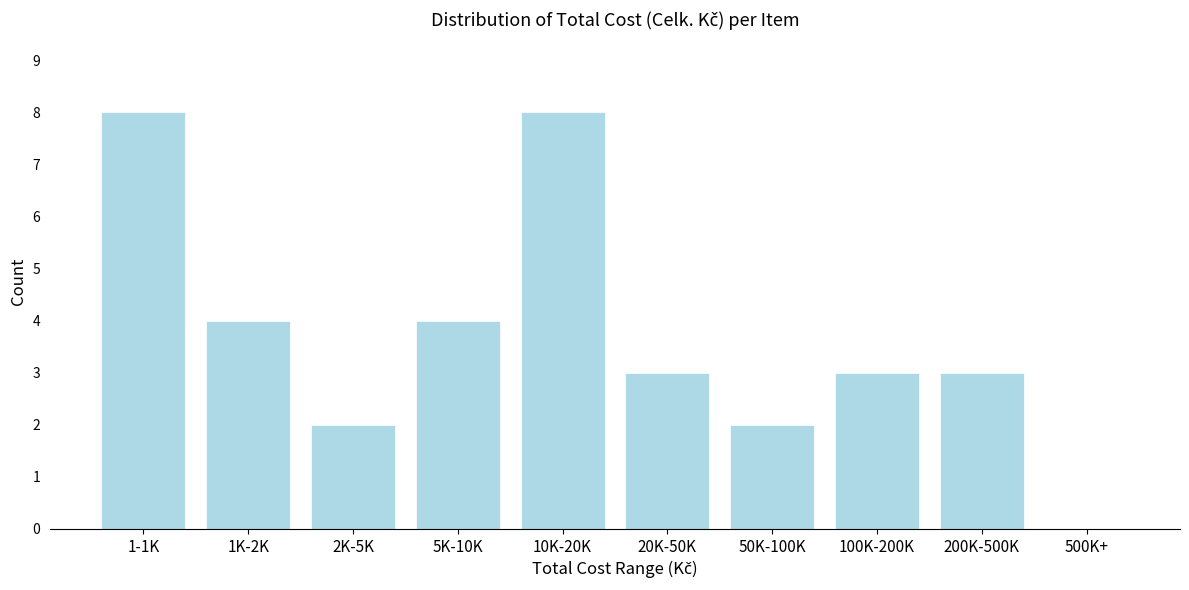

Reading left to right, extract all data points from this chart.

1-1K=8	1K-2K=4	2K-5K=2	5K-10K=4	10K-20K=8	20K-50K=3	50K-100K=2	100K-200K=3	200K-500K=3	500K+=0